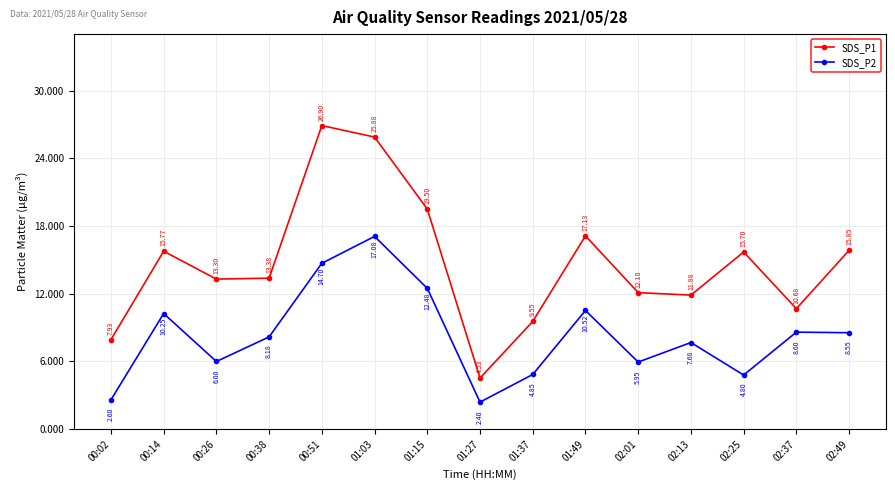

The SDS_P2 series shows 17.1 at 01:03. True or false?

True